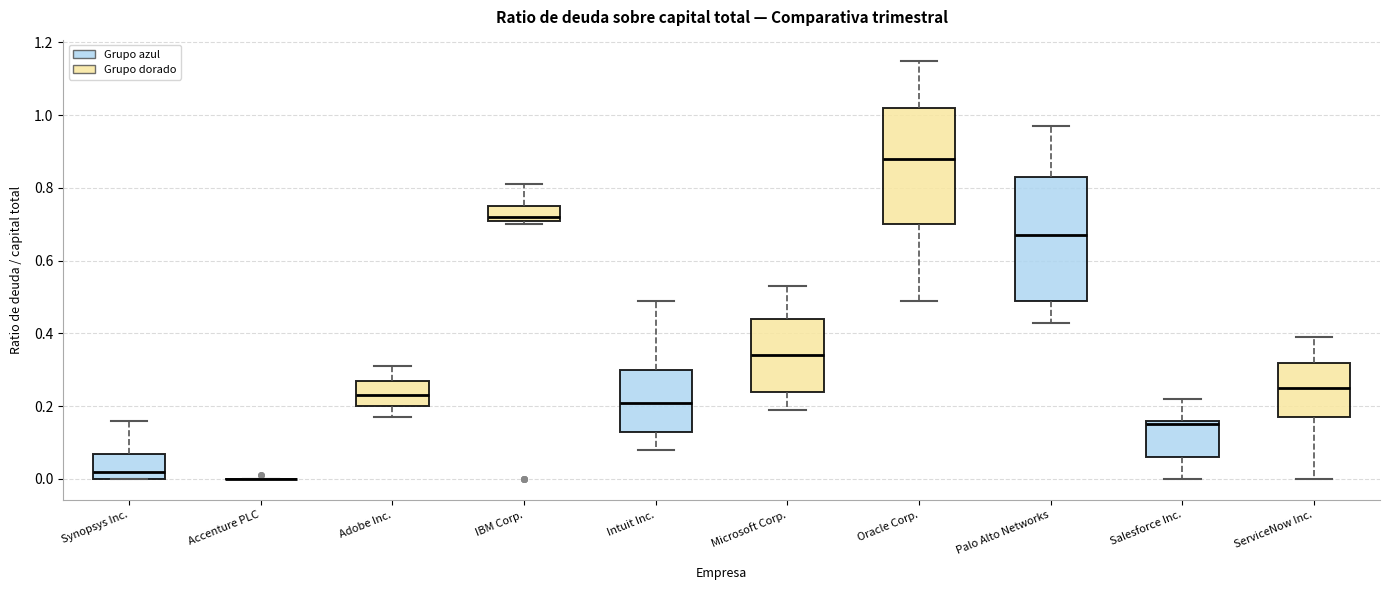

Reading left to right, transcribe this box plot: for each box, give where its median line is, the range the box spans, and where its two whiskers end, as read against the y-axis. The values are not printed on the chart, so give them approximately, as read against the axis.

Synopsys Inc.: median 0.02, box 0.00 to 0.08, whiskers 0.00 to 0.16
Accenture PLC: box collapsed to a line at 0.00, whiskers 0.00 to 0.00
Adobe Inc.: median 0.24, box 0.20 to 0.28, whiskers 0.18 to 0.32
IBM Corp.: median 0.72 (just above the box's lower edge), box 0.72 to 0.76, whiskers 0.70 to 0.82
Intuit Inc.: median 0.22, box 0.14 to 0.30, whiskers 0.08 to 0.50
Microsoft Corp.: median 0.34, box 0.24 to 0.44, whiskers 0.20 to 0.54
Oracle Corp.: median 0.88, box 0.70 to 1.02, whiskers 0.50 to 1.16
Palo Alto Networks: median 0.68, box 0.50 to 0.84, whiskers 0.44 to 0.98
Salesforce Inc.: median 0.16 (just below the box's upper edge), box 0.06 to 0.16, whiskers 0.00 to 0.22
ServiceNow Inc.: median 0.26, box 0.18 to 0.32, whiskers 0.00 to 0.40